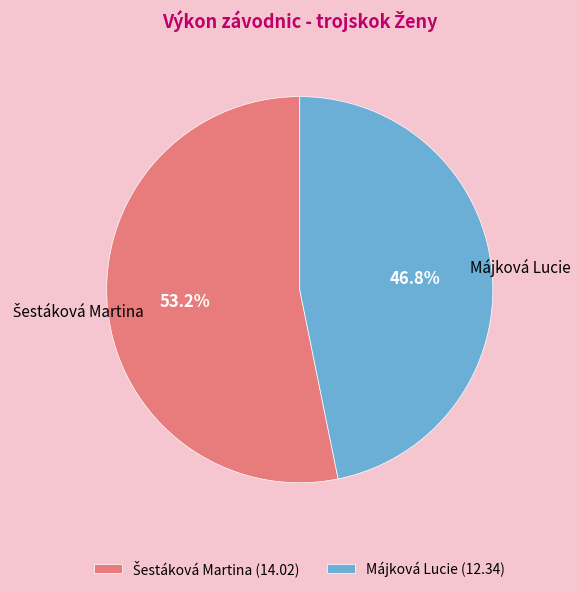

Is there any slice that represents more than half of the pie?

Yes